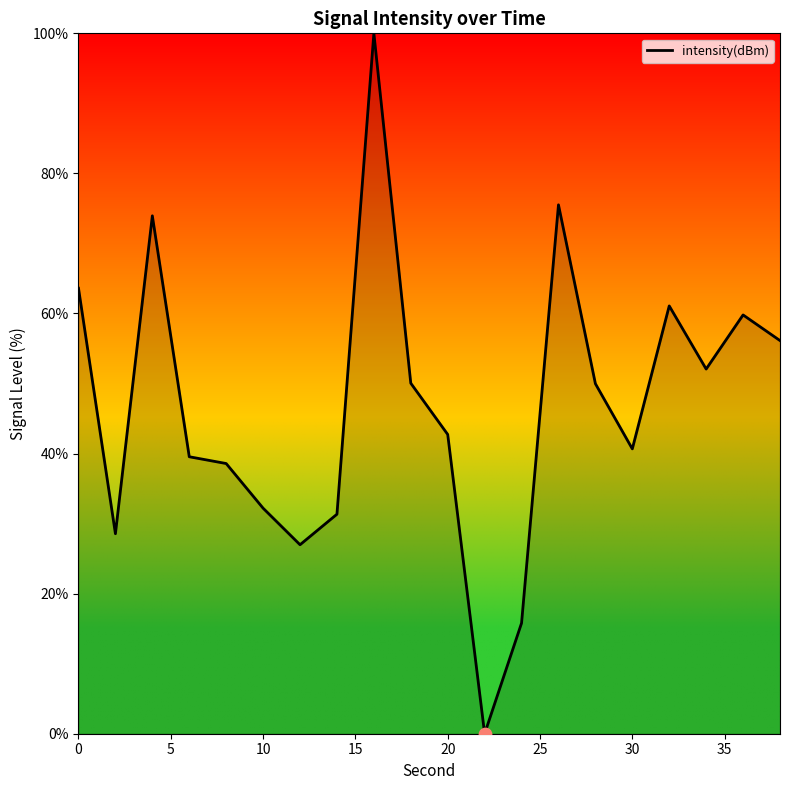

What is the greatest value displayed?

100.0